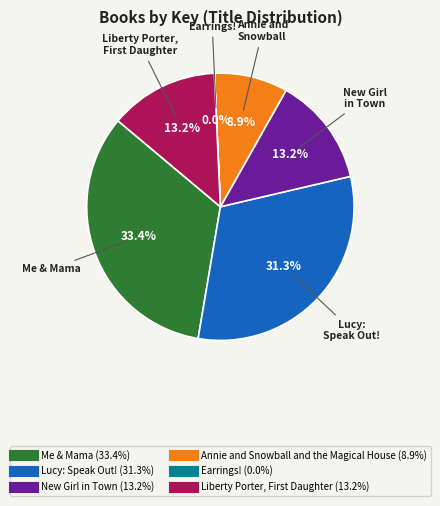

Is Lucy: Speak Out! the majority of the pie?

No